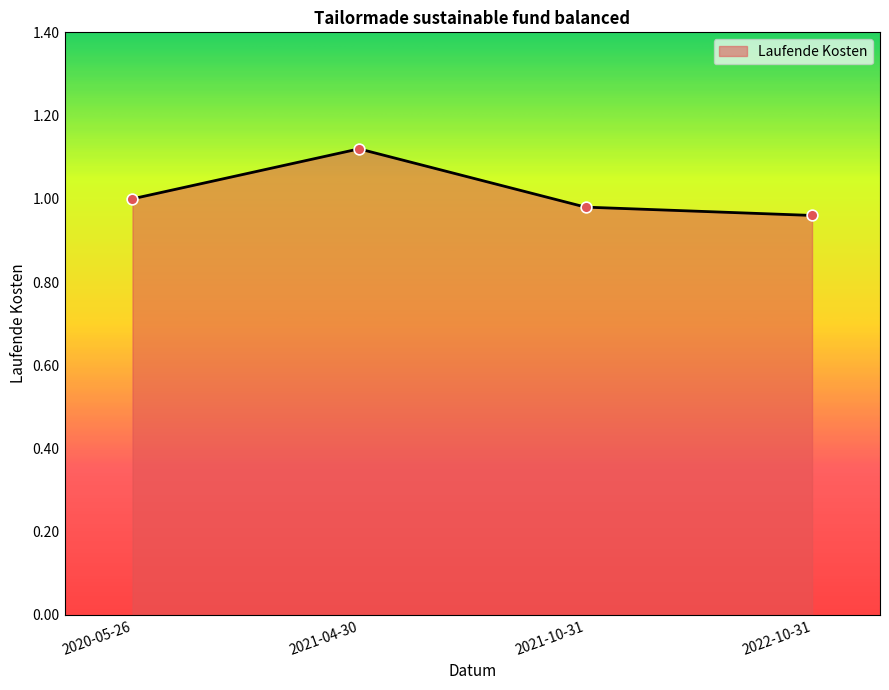

What is the change in value from 2021-04-30 to 2021-10-31?

-0.1